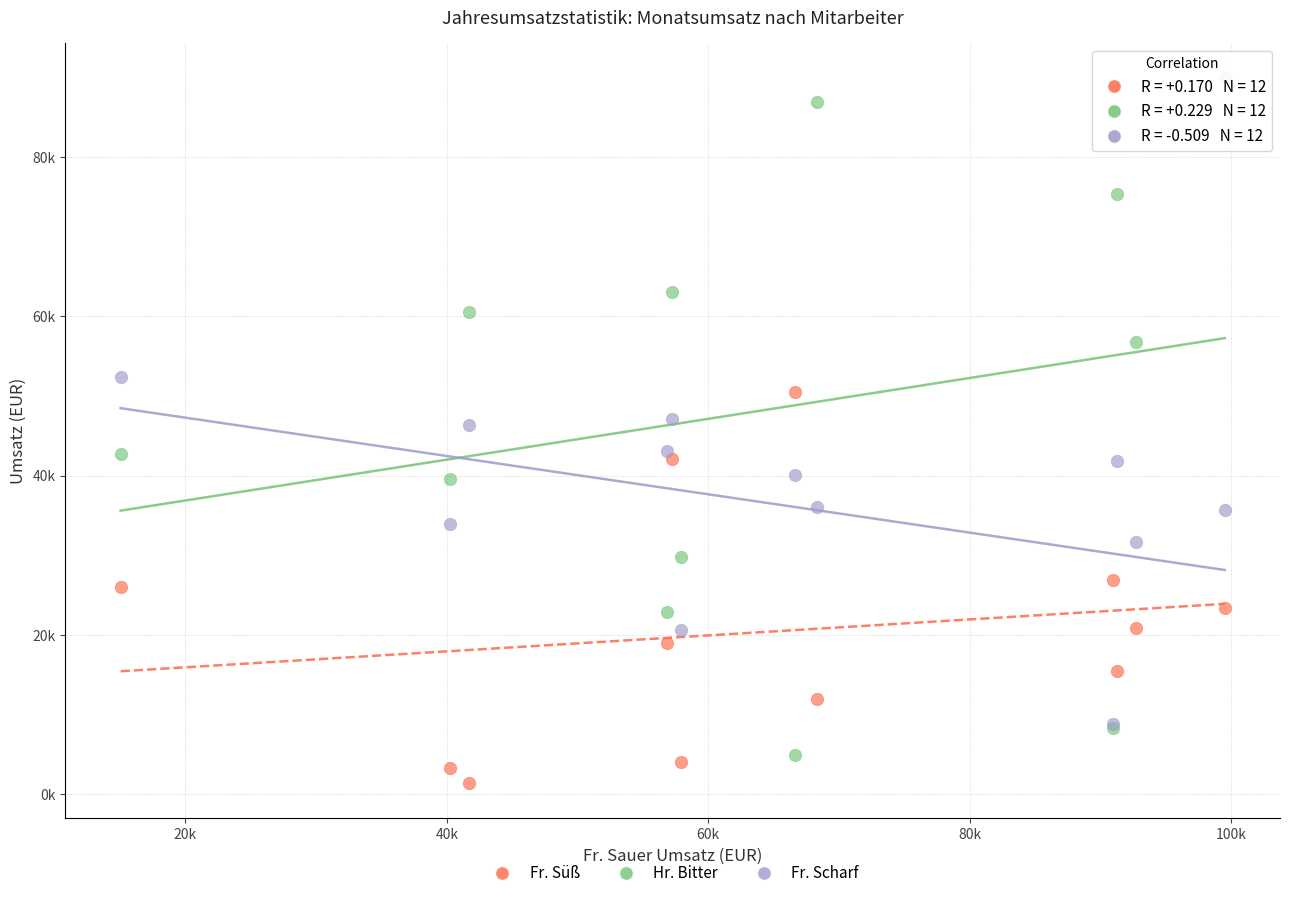

What are all the series names shown in the legend?

Fr. Süß, Hr. Bitter, Fr. Scharf